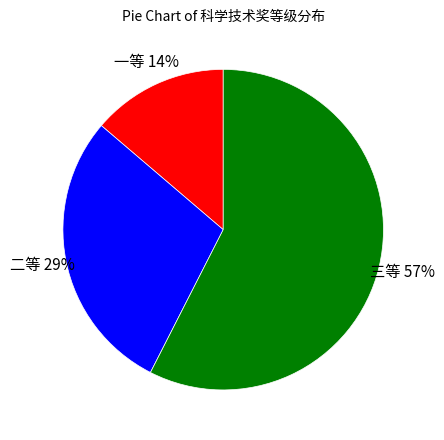

Does 一等 represent more than half of the total?

No